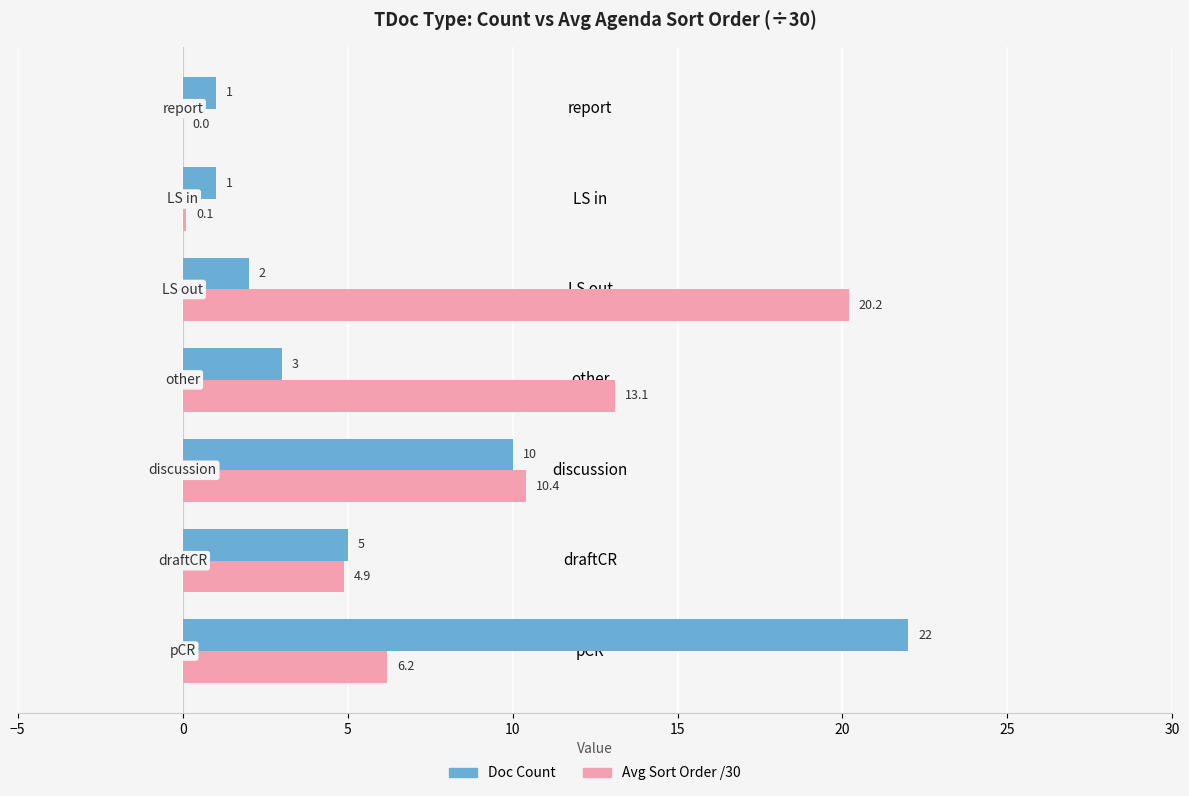

Which series changed the most between draftCR and other?

Avg Sort Order /30